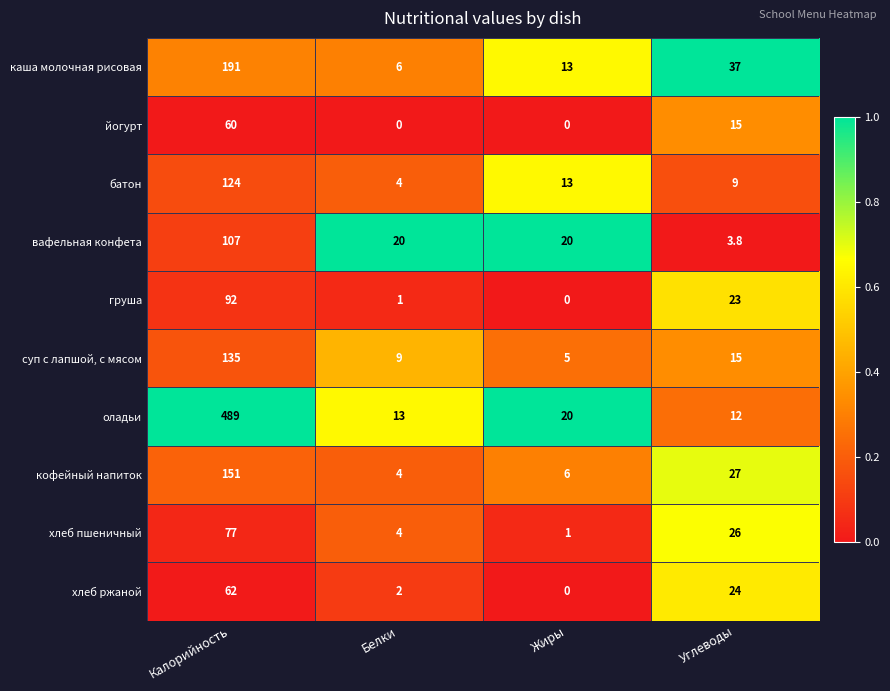

What is the difference between the highest and lowest values at Белки?

20.0